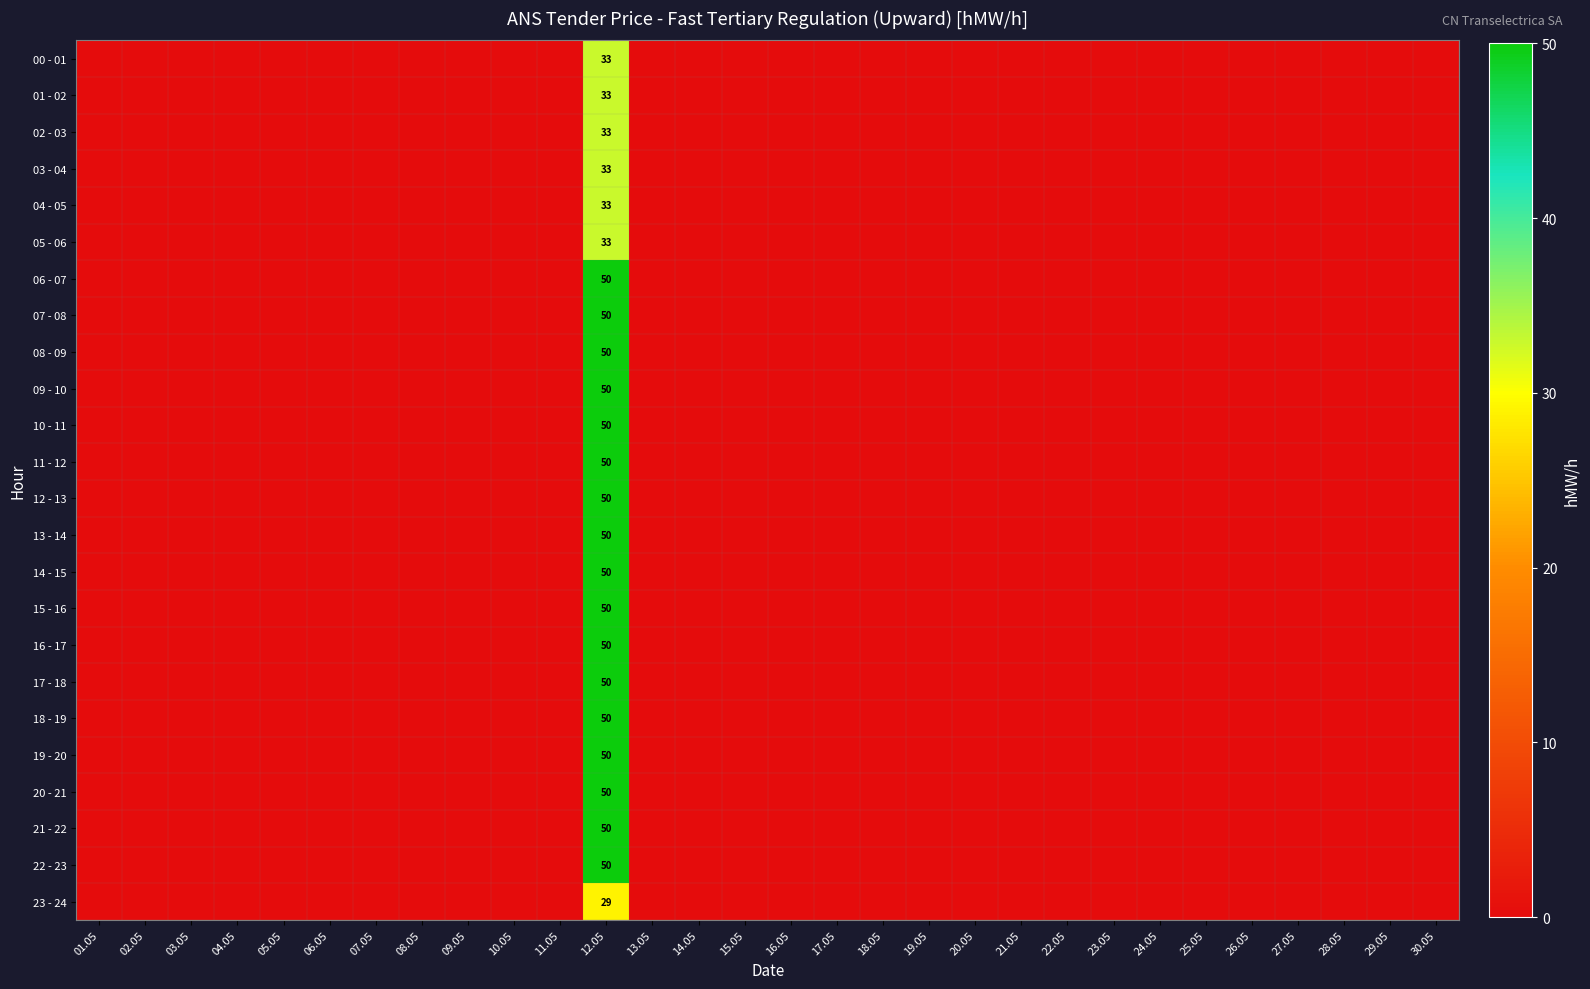

What is the sum of all 04 - 05 values?

33